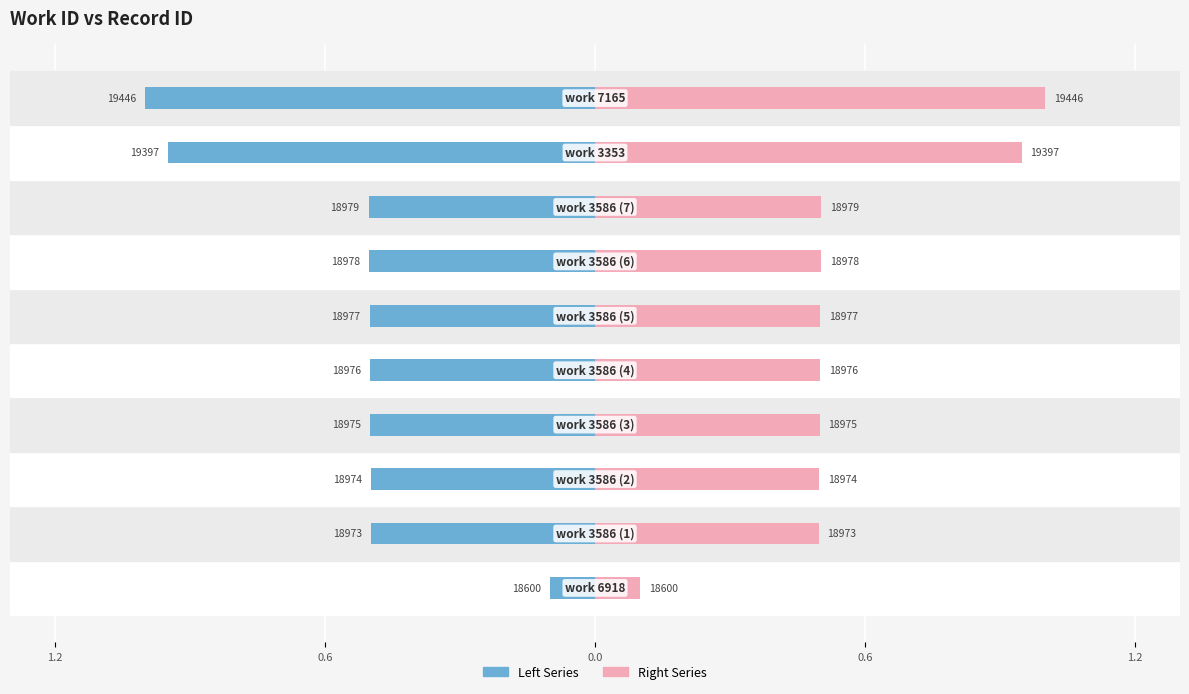

List the series in order of their peak value, highest first.

Right Series, Left Series